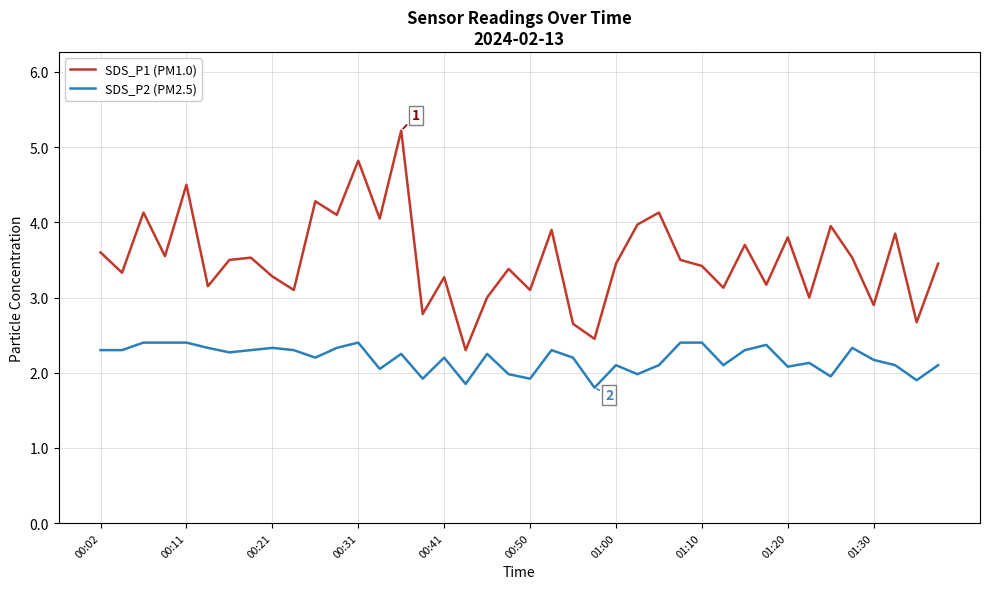

True or false: SDS_P1 (PM1.0) has more than 2 points higher than both neighbors.

True